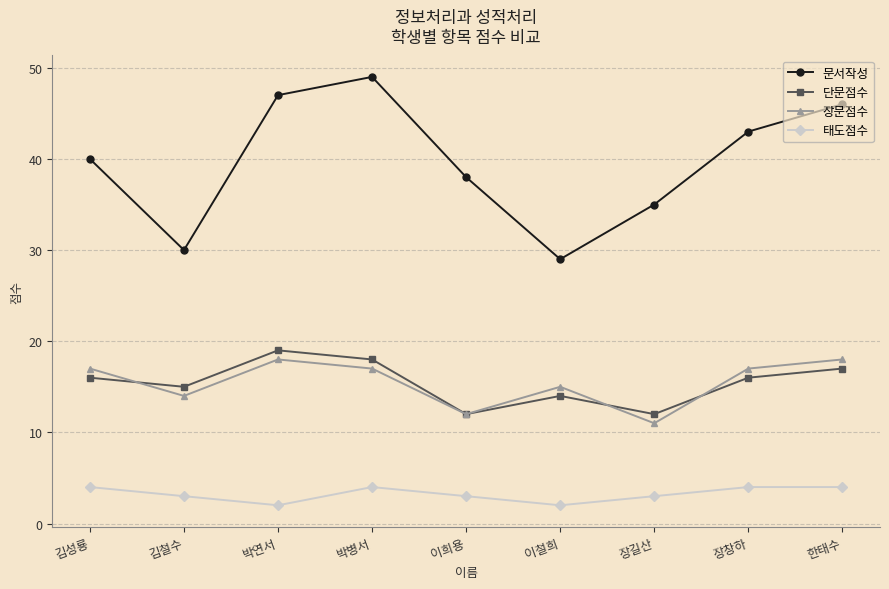

What is the total value across all series at 장길산?

61